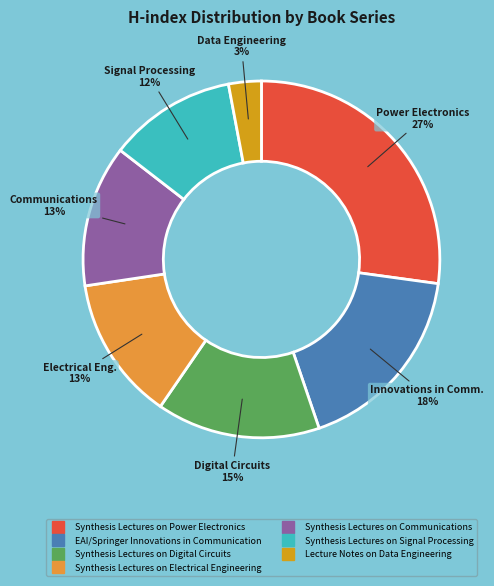

Is it true that EAI/Springer Innovations in Communication is 4% of the pie?

False